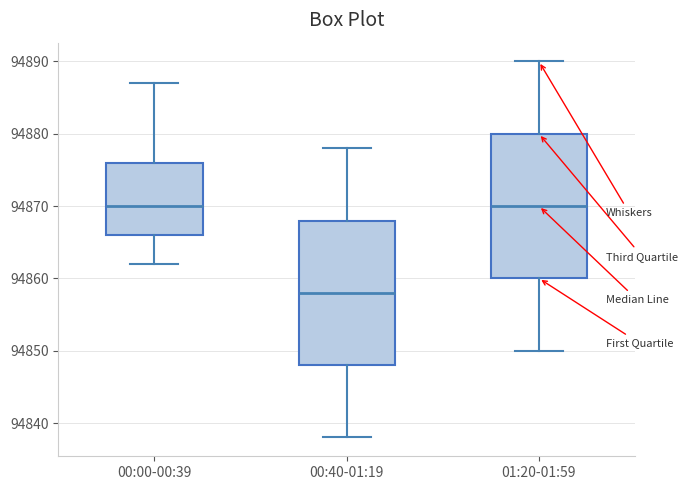

Reading left to right, transcribe this box plot: for each box, give where its median line is, the range the box spans, and where its two whiskers end, as read against the y-axis. The values are not printed on the chart, so give them approximately, as read against the axis.

00:00-00:39: median 94870, box 94866 to 94876, whiskers 94862 to 94887
00:40-01:19: median 94858, box 94848 to 94868, whiskers 94838 to 94878
01:20-01:59: median 94870, box 94860 to 94880, whiskers 94850 to 94890